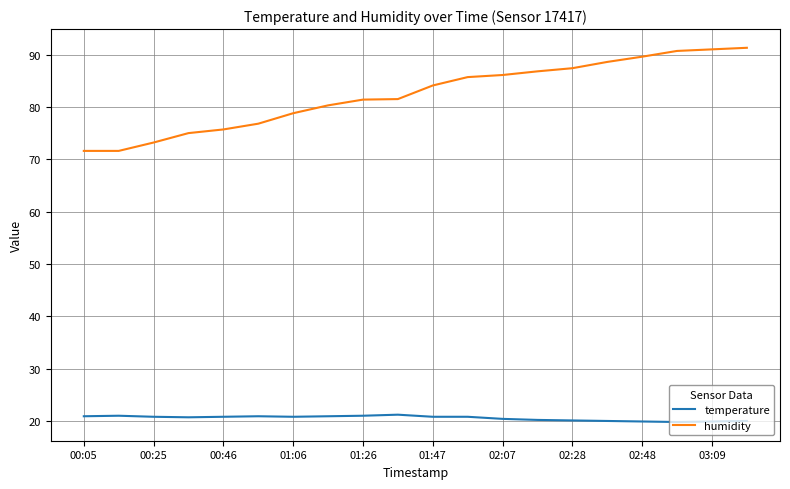

True or false: humidity and temperature intersect in this chart.

False